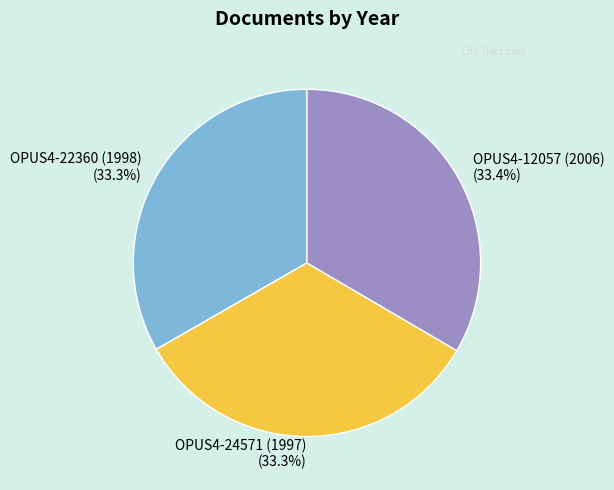

How many segments does this pie chart have?

3